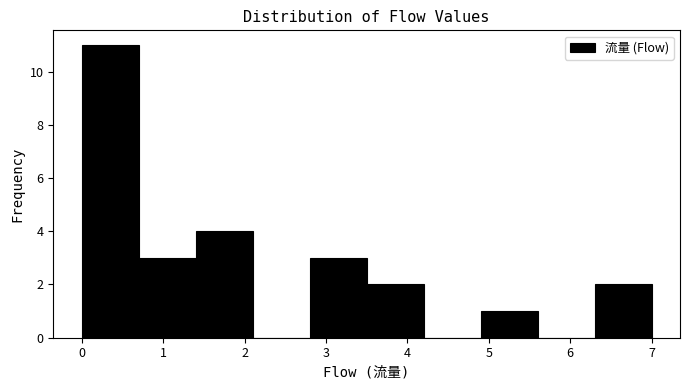

Over which range of the x-axis is the bar tallest?

0.0 to 0.7